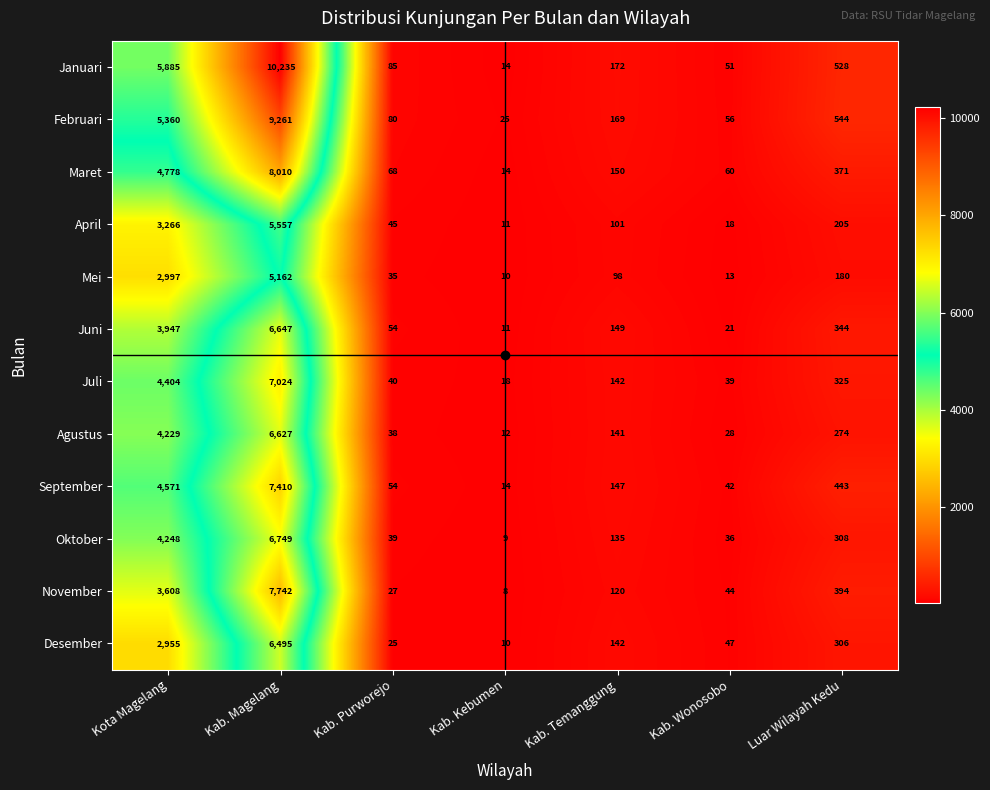

What is the difference between the April values at Kab. Kebumen and Kab. Purworejo?

34